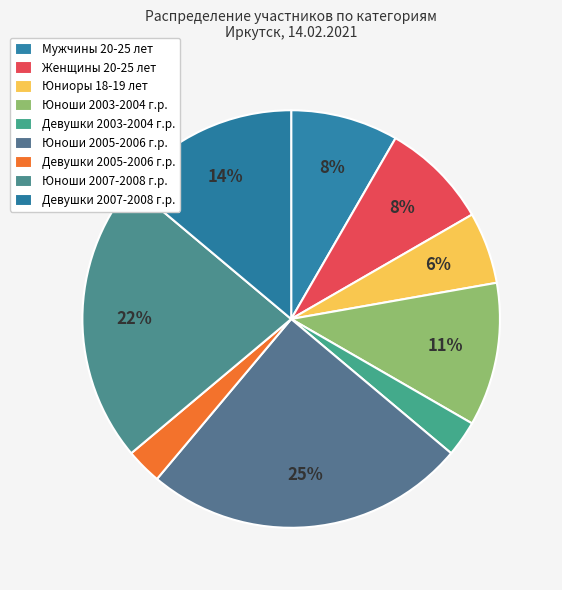

True or false: Юноши 2003-2004 г.р. accounts for 11% of the total.

True